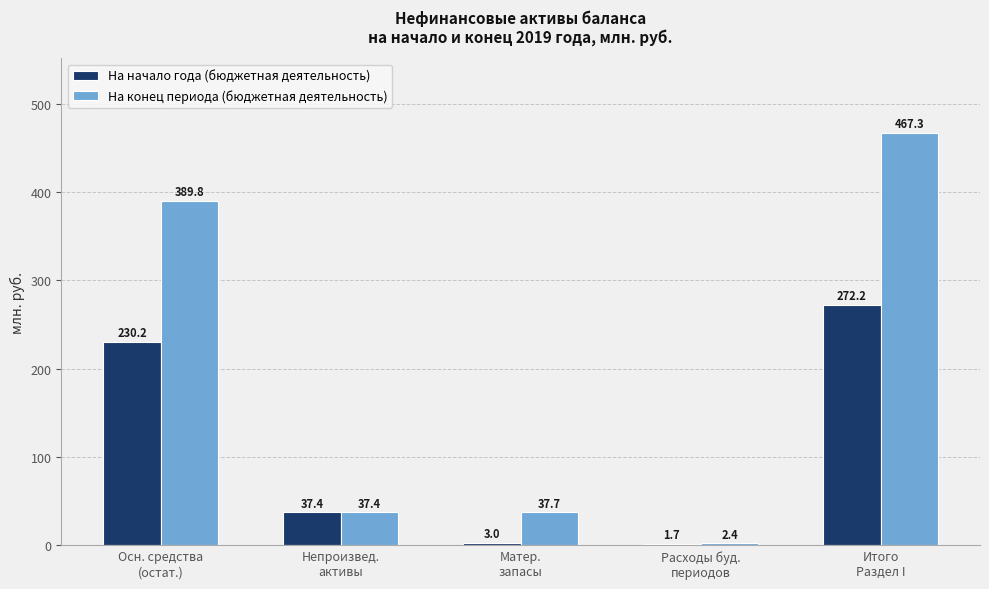

List the series in order of their peak value, lowest first.

На начало года (бюджетная деятельность), На конец периода (бюджетная деятельность)